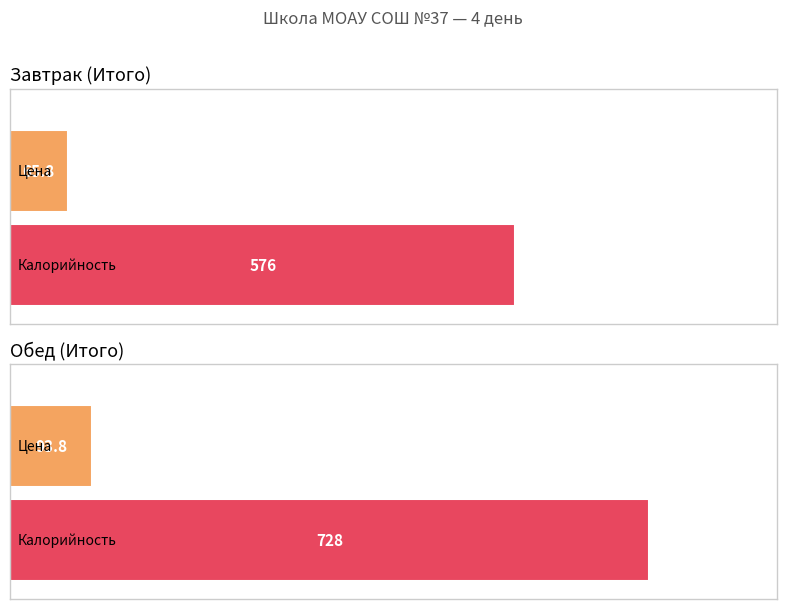

What is the label of the 1st bar from the right?

Обед (Итого)